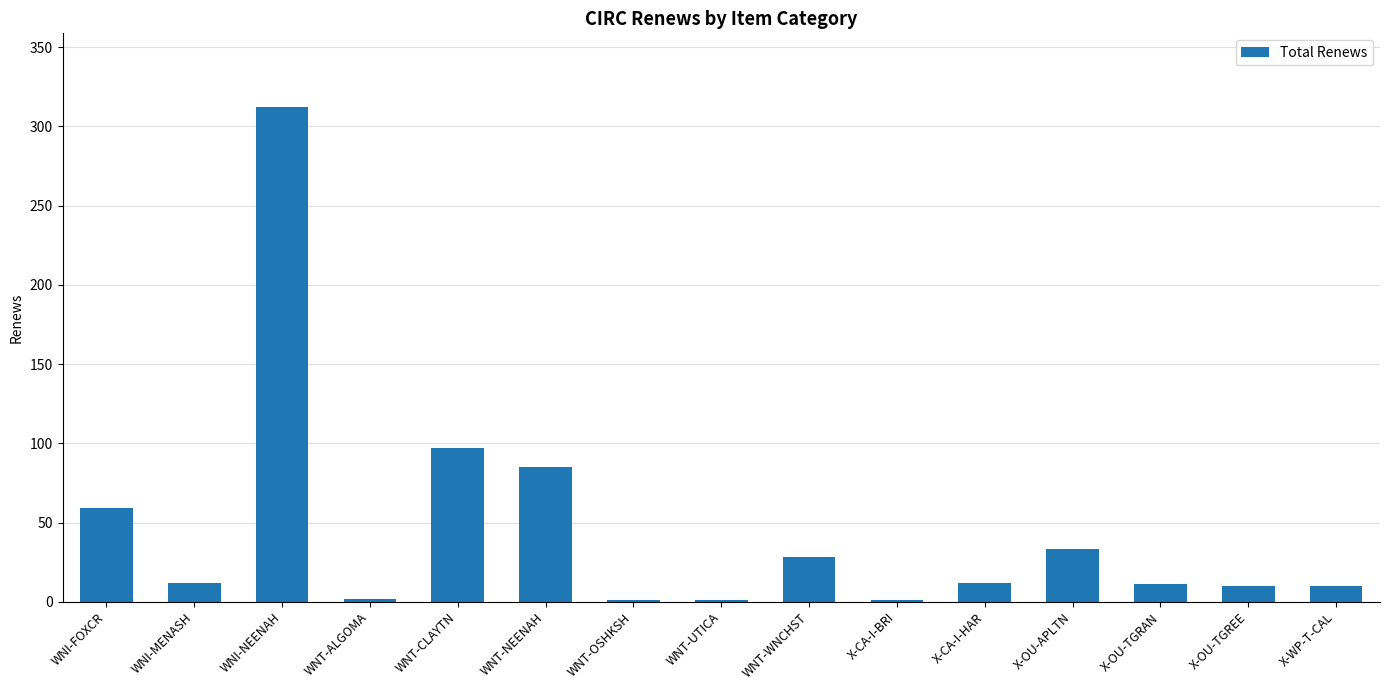

The value at WNI-FOXCR is 36. True or false?

False